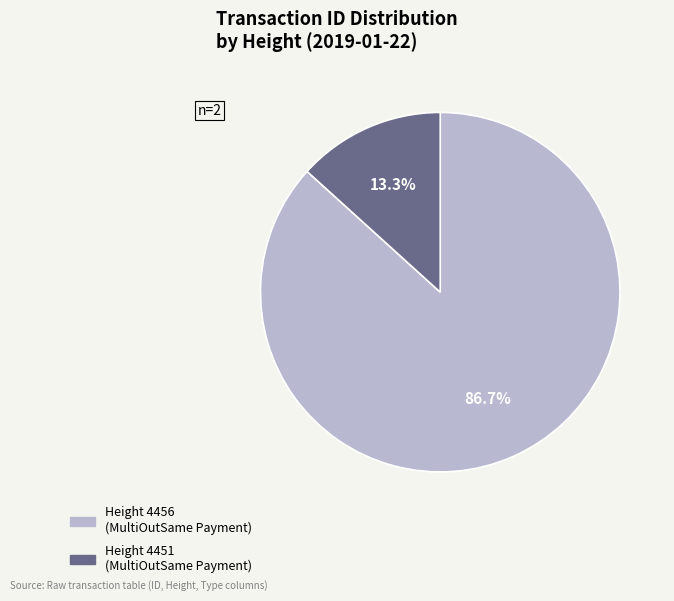

Is there a majority slice in this chart?

Yes